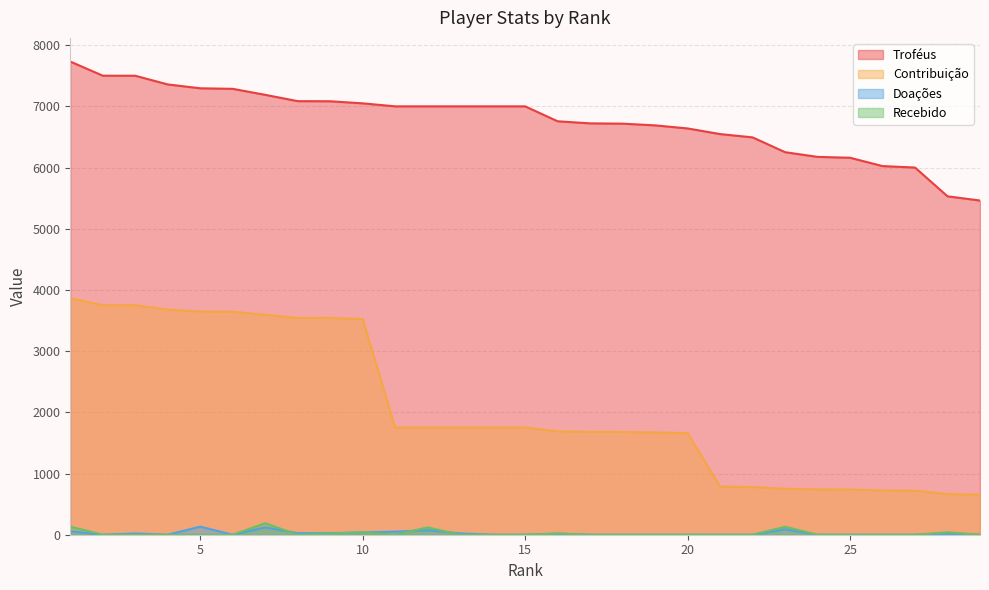

What is the total value across all series at 20?

8298